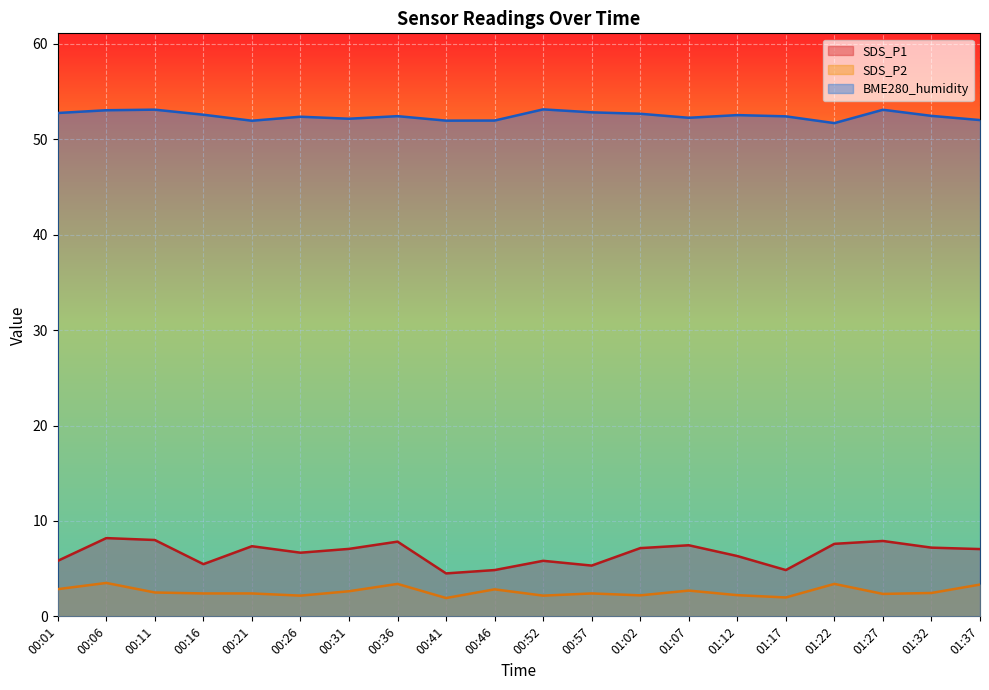

True or false: SDS_P1 and SDS_P2 intersect in this chart.

False